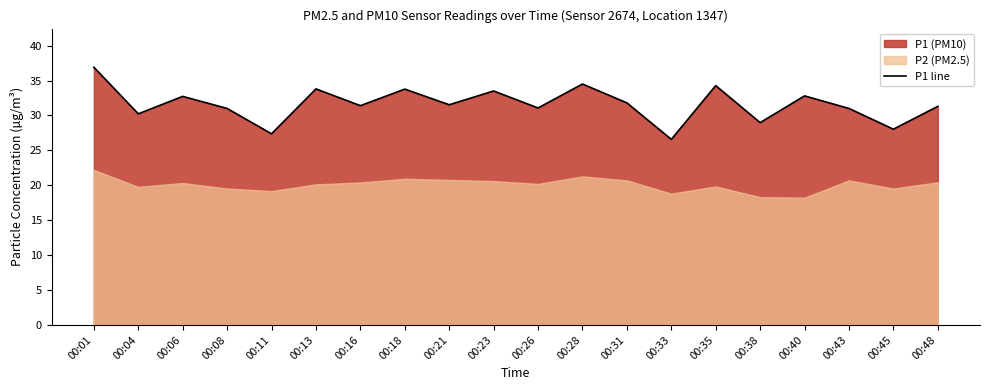

At which category does the data reach its first local peak?

00:06